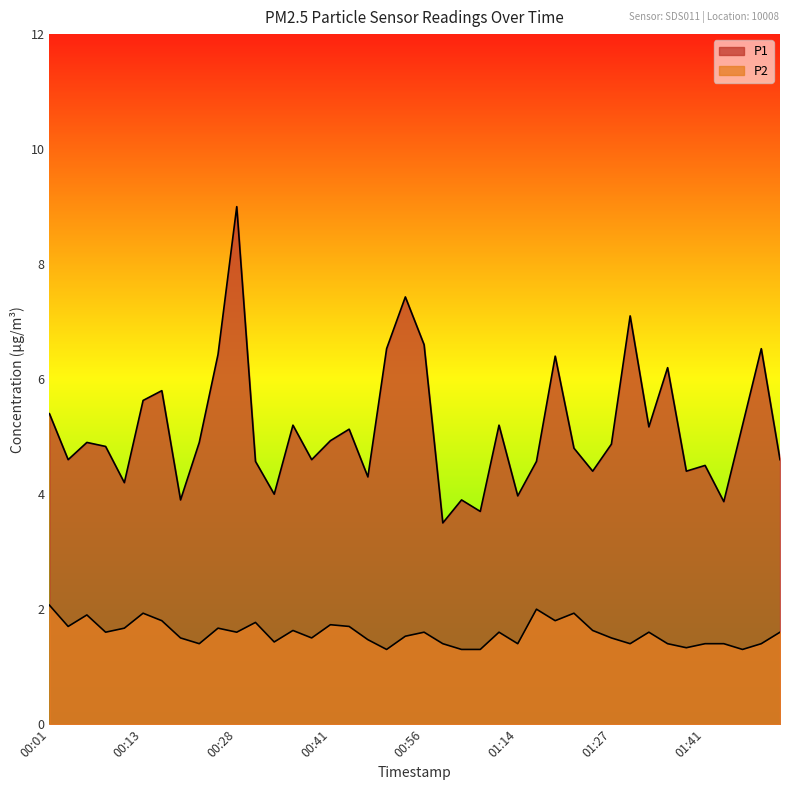

What is the average value of the P2 series?

1.6